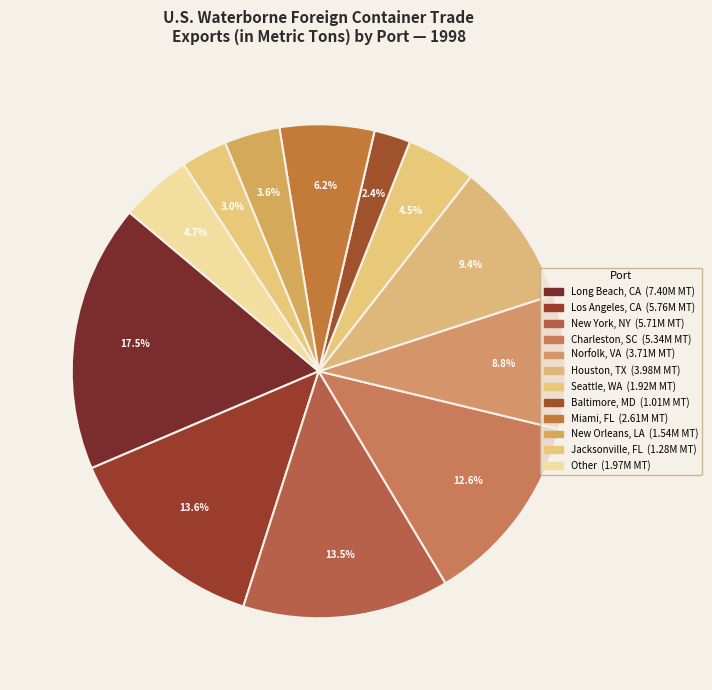

Count the number of slices in the pie.

12